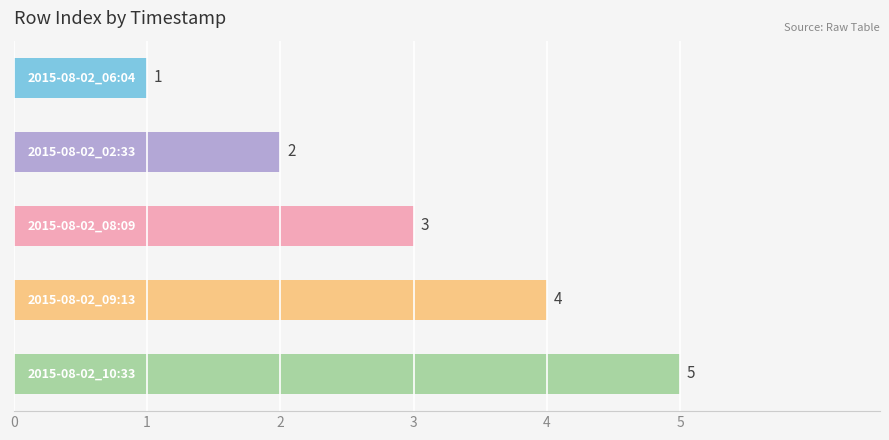

Count the values in the range 2 to 4.

3